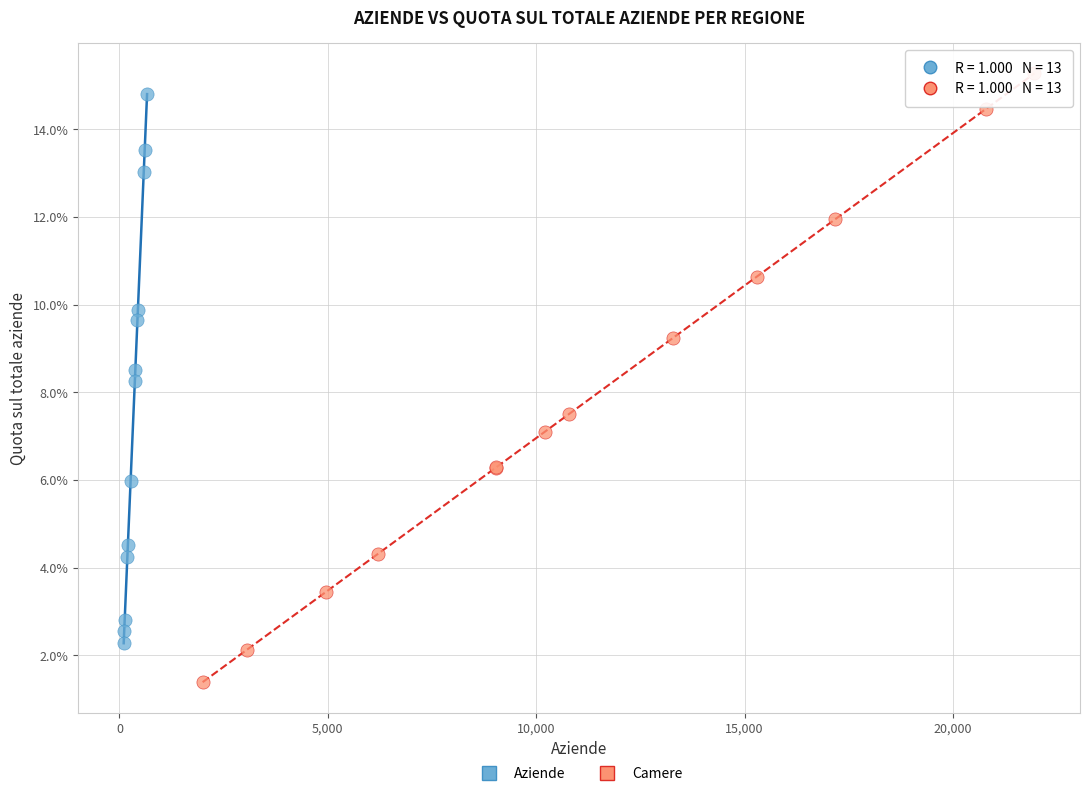

Which series contains the lowest Y value?

Camere